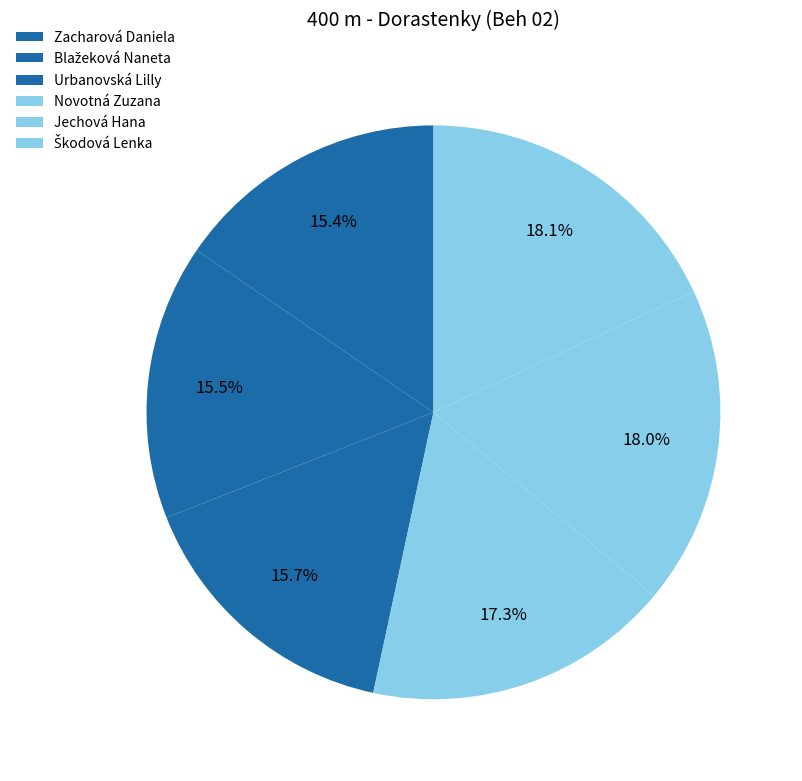

True or false: Urbanovská Lilly accounts for 25% of the total.

False